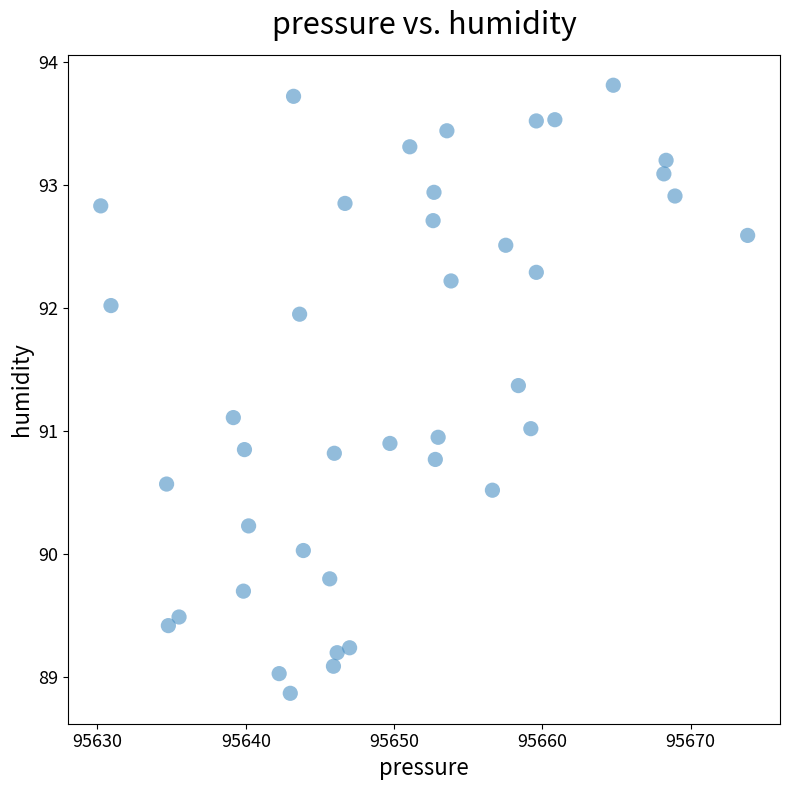

What is the range of Y values (max minus min)?

4.9